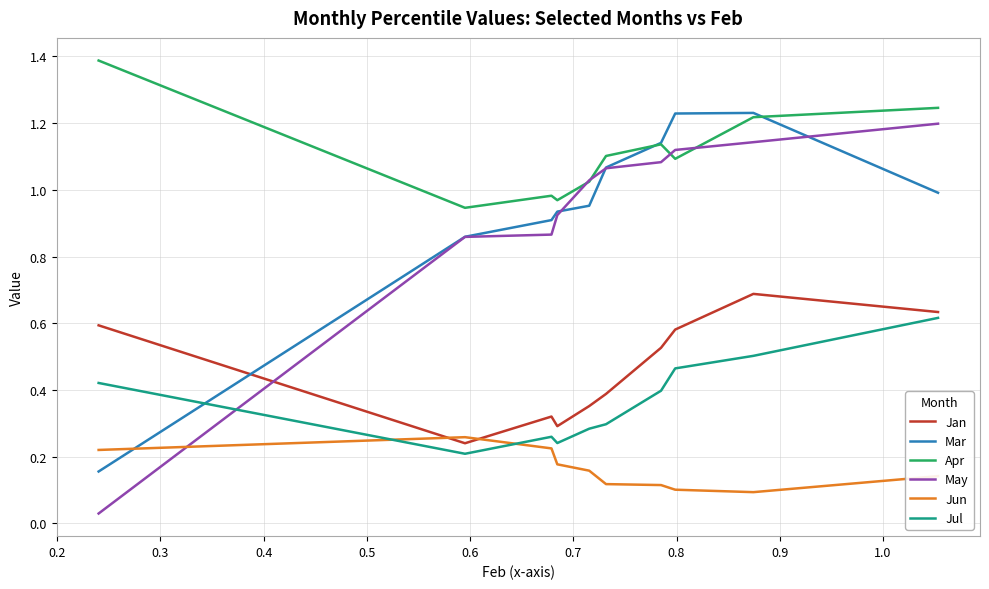

Which series has the widest spread of values?

May